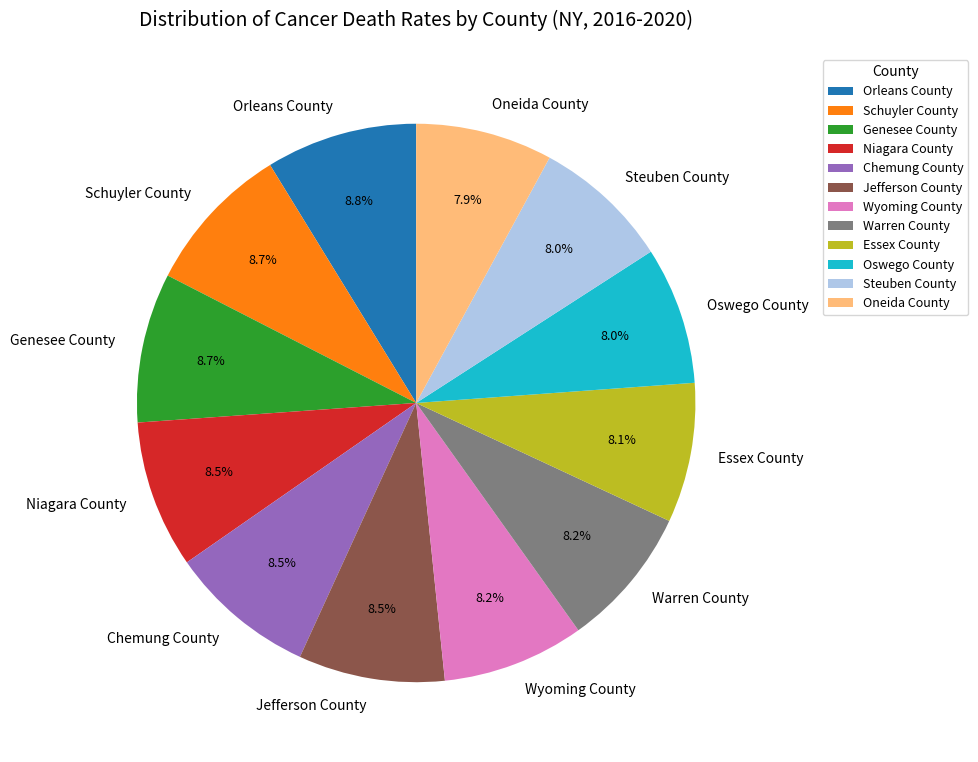

The Steuben County slice represents 1% of the pie. True or false?

False